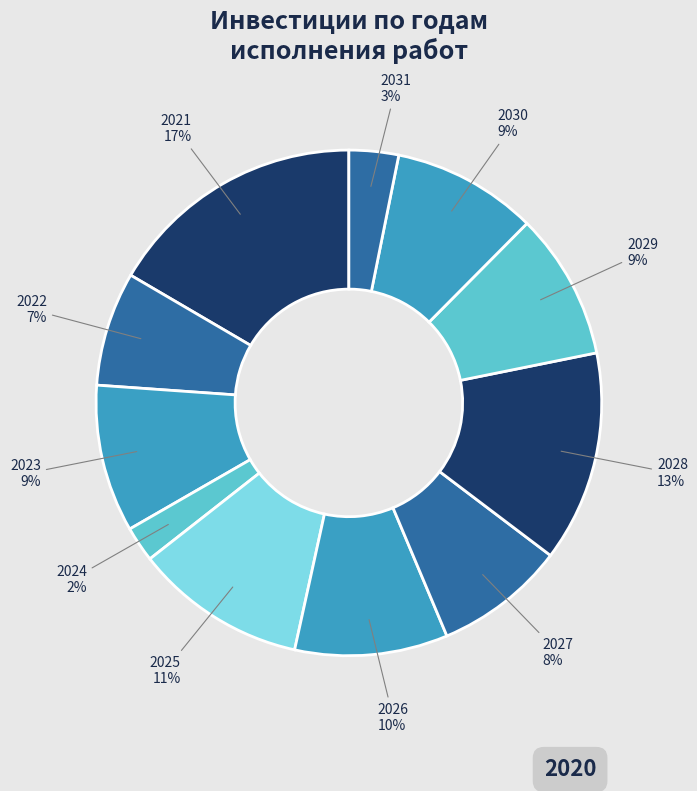

What percentage is the 2022 slice, to the nearest percent?

7%